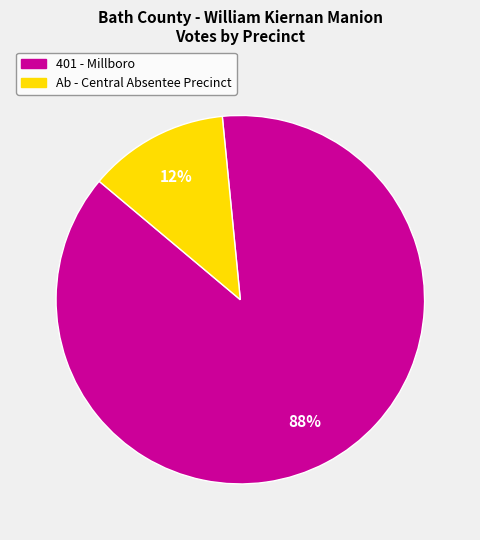

To the nearest percent, what is the average slice percentage?

50%